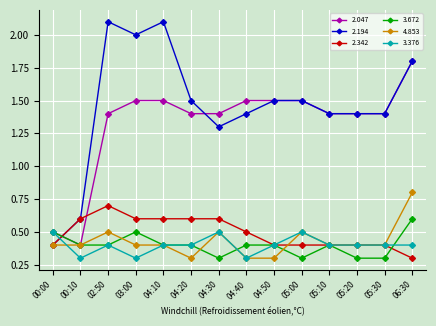

At how many categories does at least one series exceed 1?

12